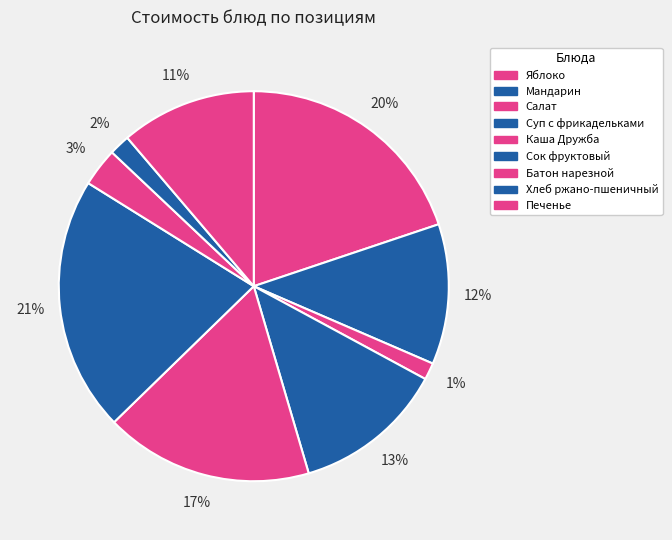

To the nearest percent, what is the difference between the largest and smallest slice percentages?

20%